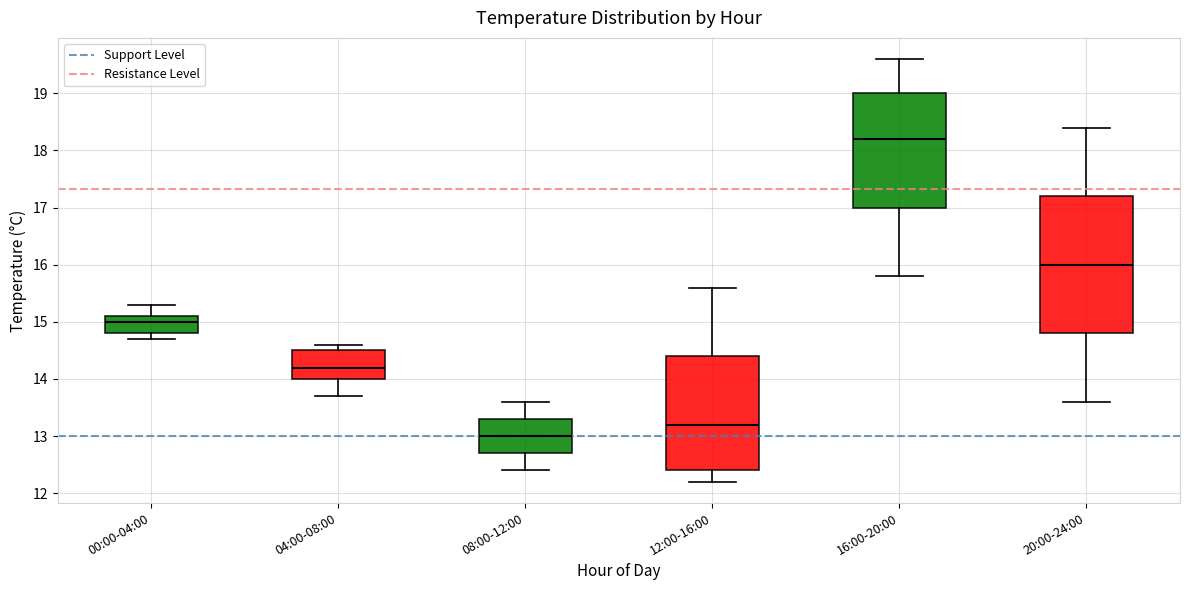

Reading left to right, transcribe this box plot: for each box, give where its median line is, the range the box spans, and where its two whiskers end, as read against the y-axis. The values are not printed on the chart, so give them approximately, as read against the axis.

00:00-04:00: median 15.0, box 14.8 to 15.1, whiskers 14.7 to 15.3
04:00-08:00: median 14.2, box 14.0 to 14.5, whiskers 13.7 to 14.6
08:00-12:00: median 13.0, box 12.7 to 13.3, whiskers 12.4 to 13.6
12:00-16:00: median 13.2, box 12.4 to 14.4, whiskers 12.2 to 15.6
16:00-20:00: median 18.2, box 17.0 to 19.0, whiskers 15.8 to 19.6
20:00-24:00: median 16.0, box 14.8 to 17.2, whiskers 13.6 to 18.4